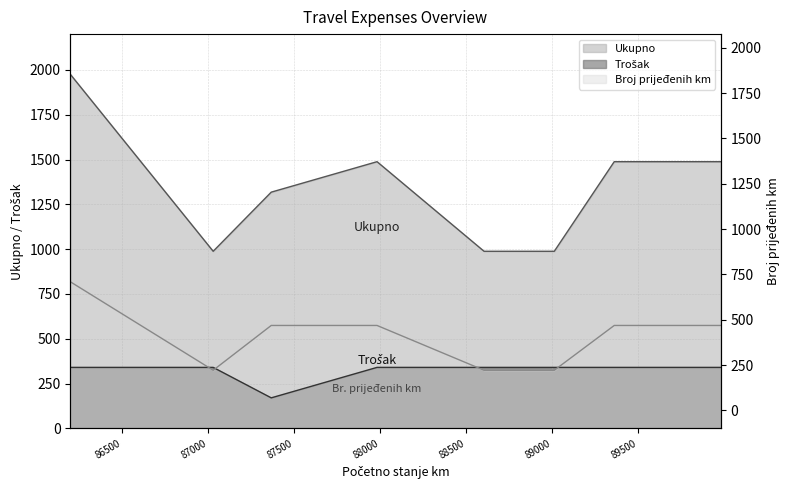

How many categories are shown in the chart?

8